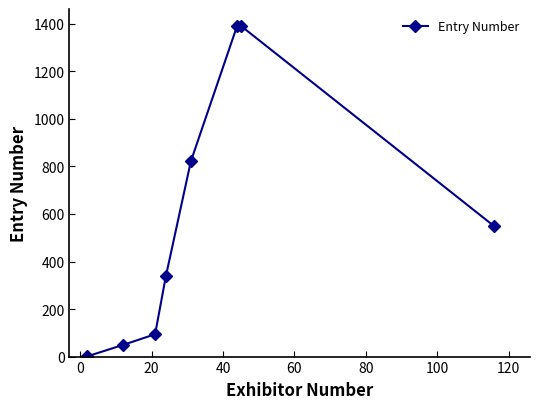

What is the maximum value shown in the chart?

1393.0